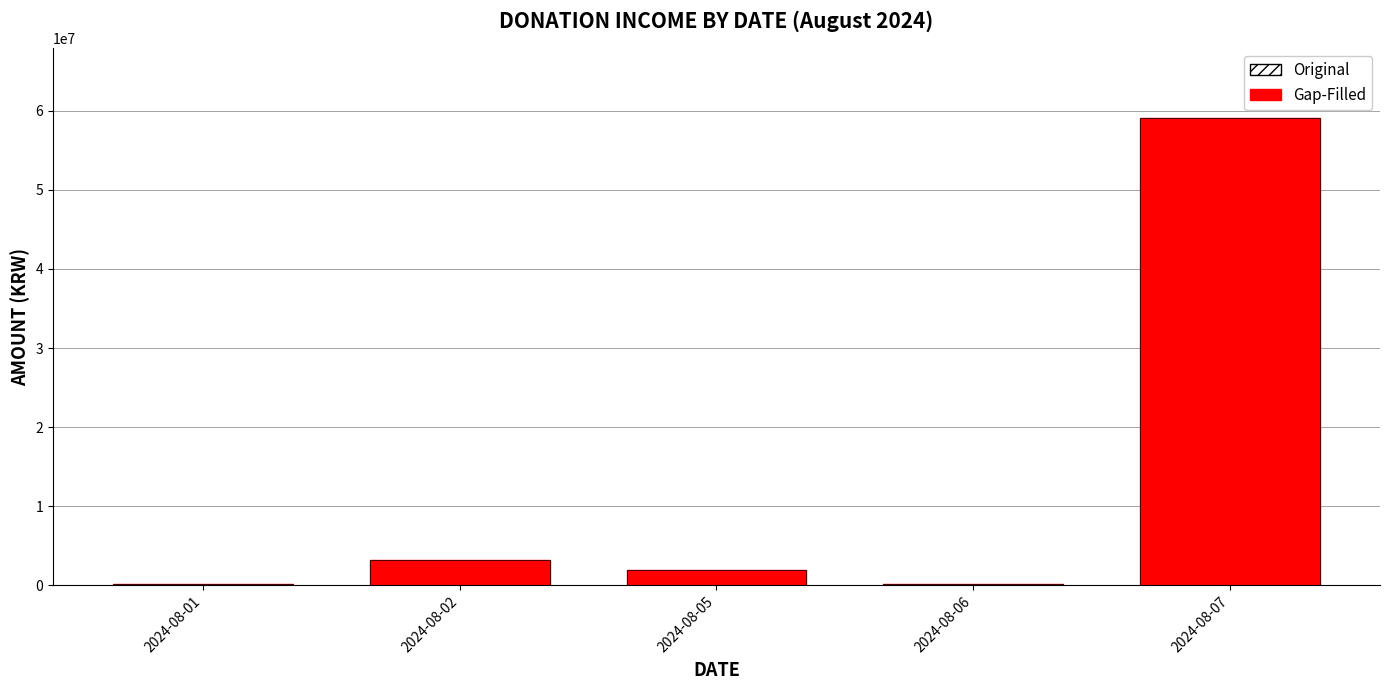

What is the sum of all Gap-Filled values?

64544200